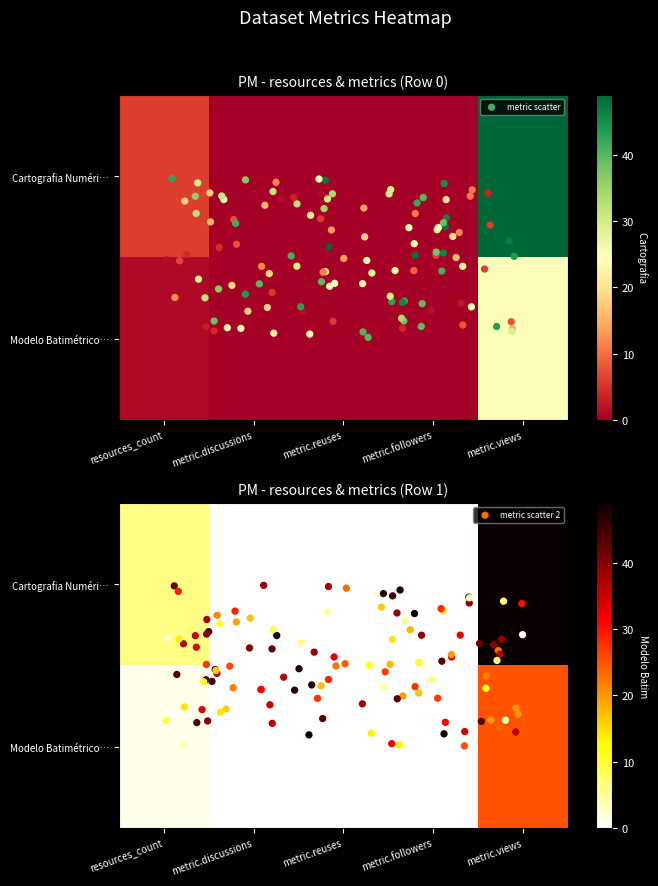

Is it true that Modelo Batimétrico do Porto de Lisboa equals 1 at resources_count?

False